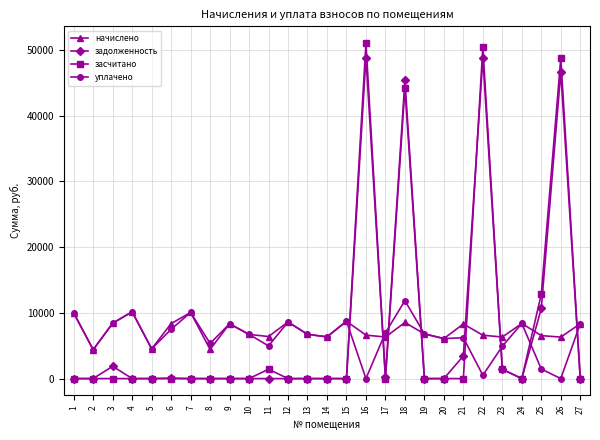

Where is начислено nearest to the value 7278?

19